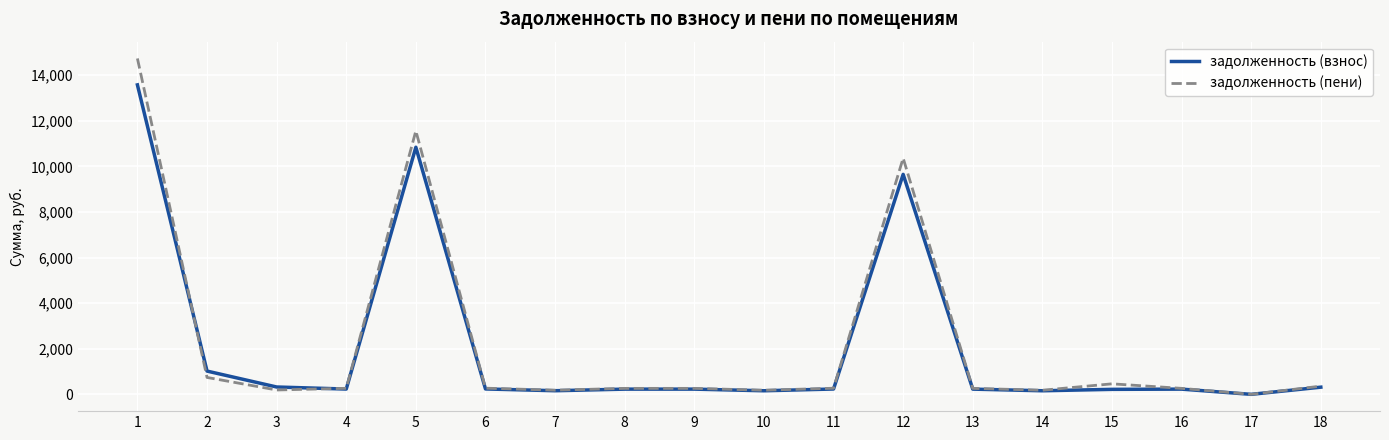

Where does the задолженность (пени) series first go above 265?

1